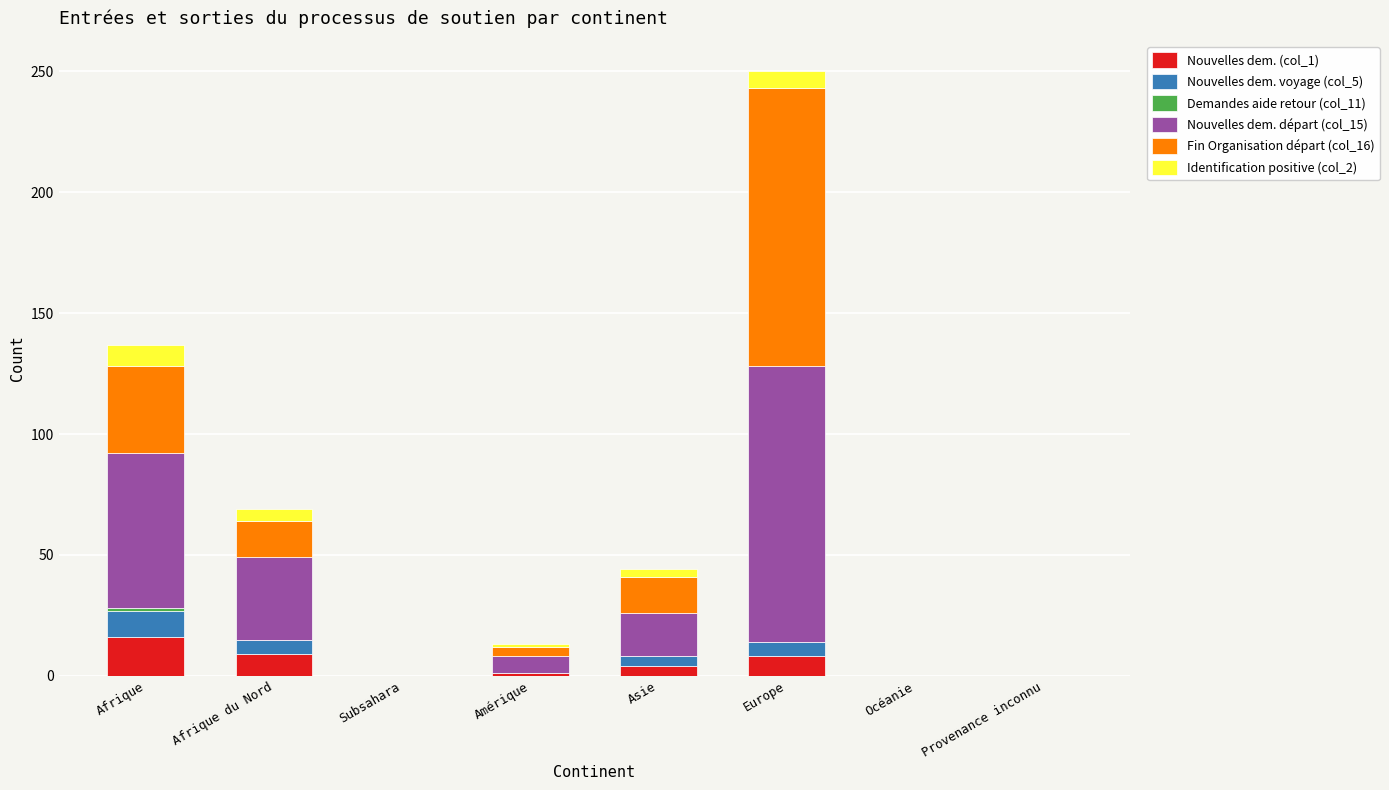

Which category has the highest value in the Nouvelles dem. (col_1) series?

Afrique